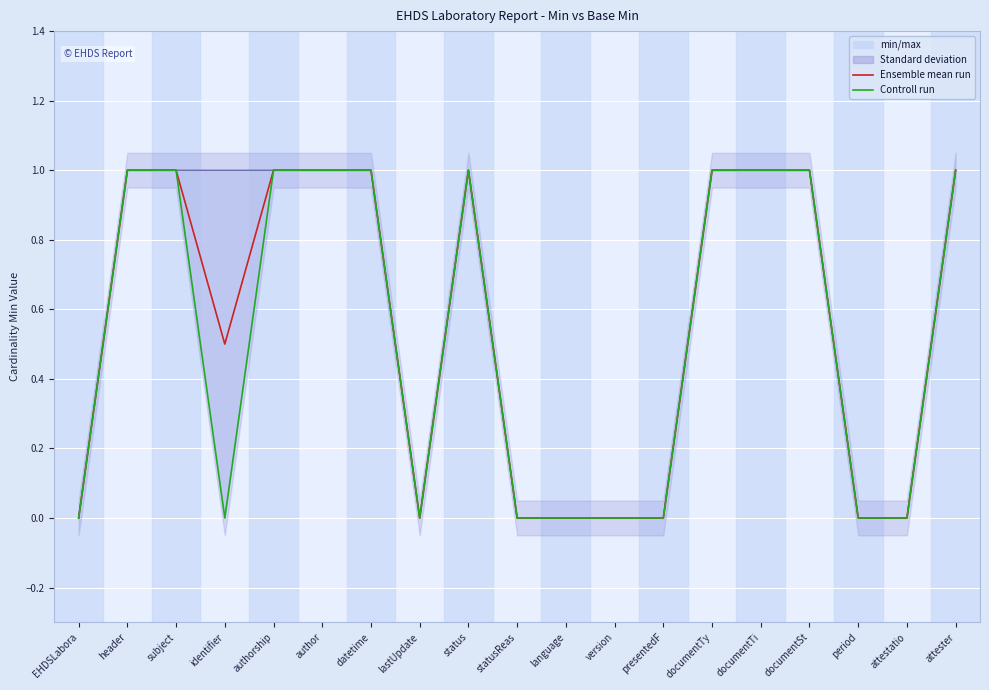

Is it true that Controll run equals 1.5 at authorship?

False